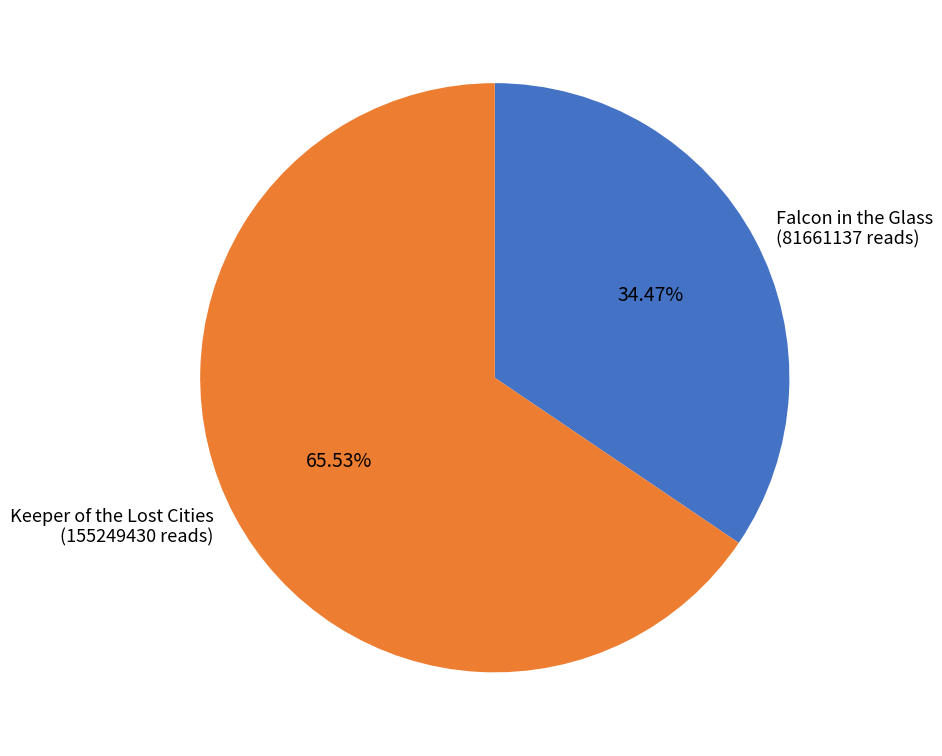

Does any single category account for the majority?

Yes